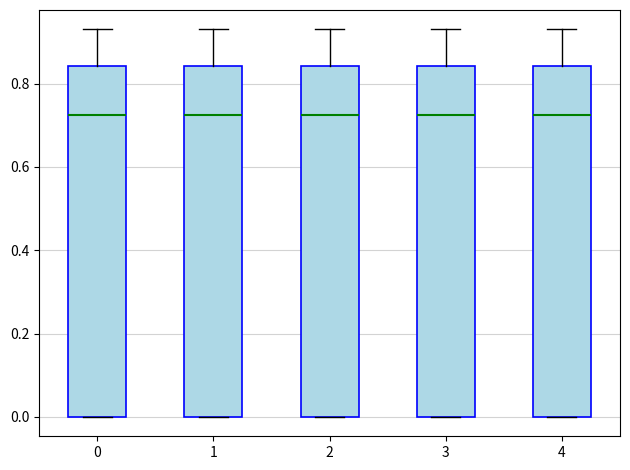

Reading left to right, read every box against the y-axis: the position of its median line, the range the box covers, and the ends of its whiskers. The values are not printed on the chart, so give them approximately, as read against the axis.

0: median 0.72, box 0.00 to 0.84, whiskers 0.00 to 0.94
1: median 0.72, box 0.00 to 0.84, whiskers 0.00 to 0.94
2: median 0.72, box 0.00 to 0.84, whiskers 0.00 to 0.94
3: median 0.72, box 0.00 to 0.84, whiskers 0.00 to 0.94
4: median 0.72, box 0.00 to 0.84, whiskers 0.00 to 0.94